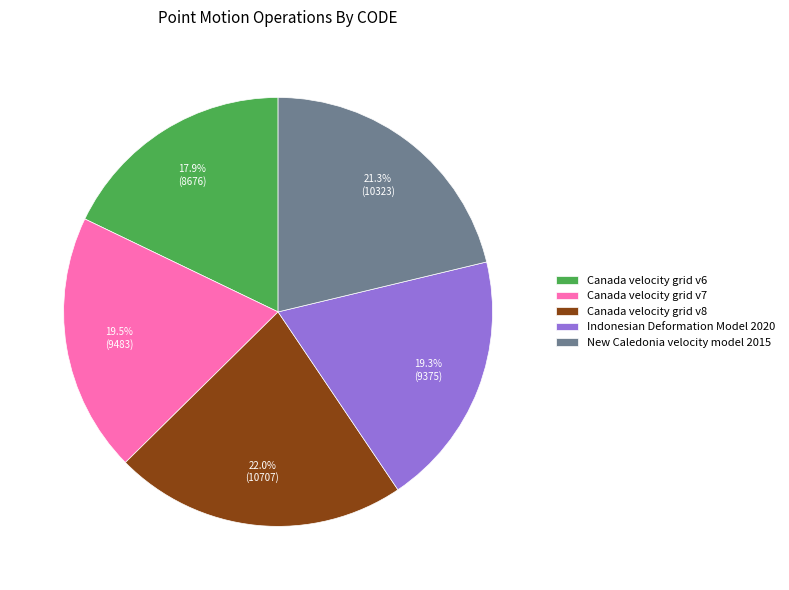

To the nearest percent, what is the average slice percentage?

20%